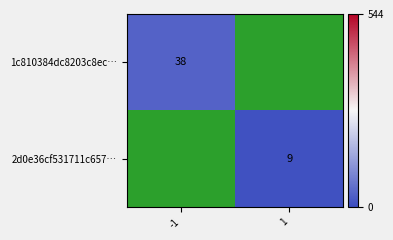

Is it true that 2d0e36cf531711c657… equals 4.2 at 1?

False